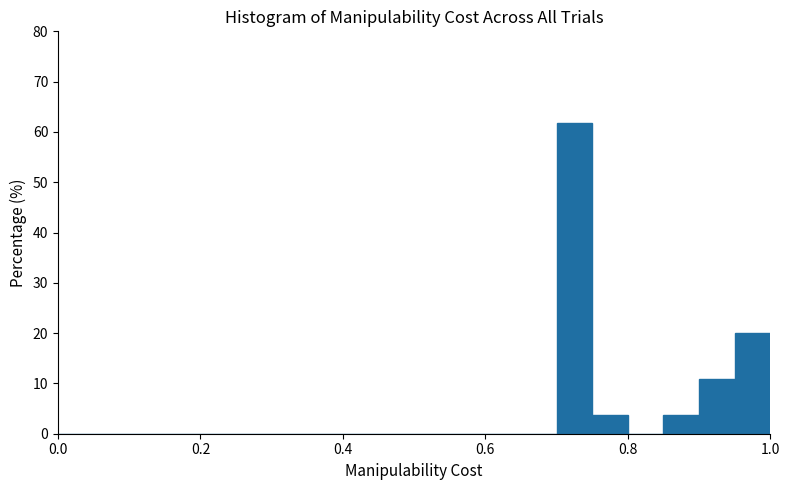

Read against the x-axis, roughly where is the centre of the tallest bar?

0.72